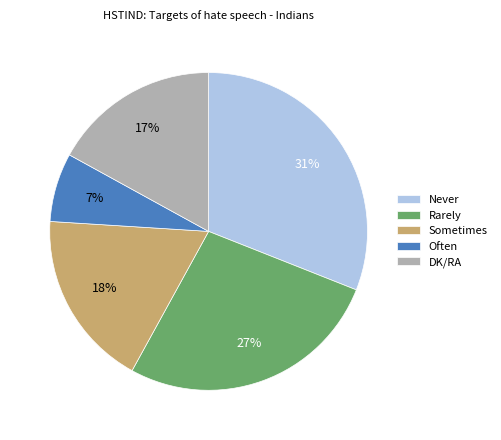

Is the sum of Often and Never greater than half?

No